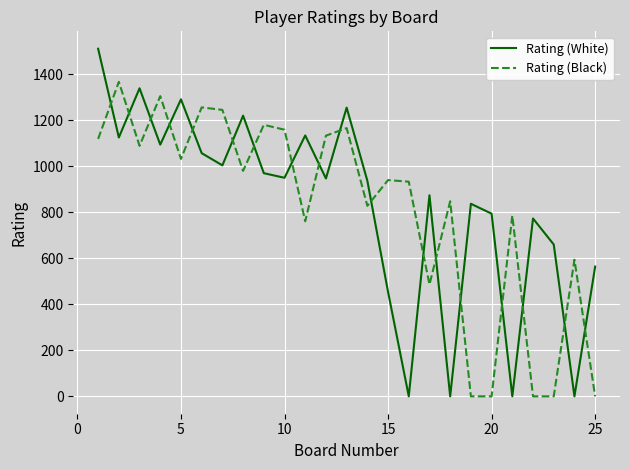

What is the difference between the maximum and minimum values in the Rating (White) series?

1511